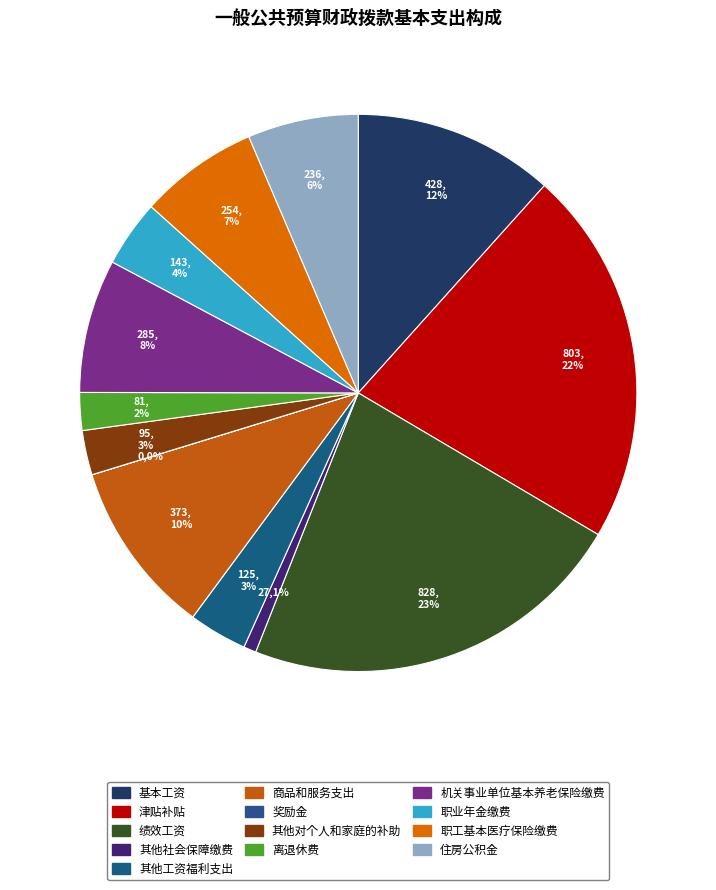

Which slice is the smallest?

奖励金